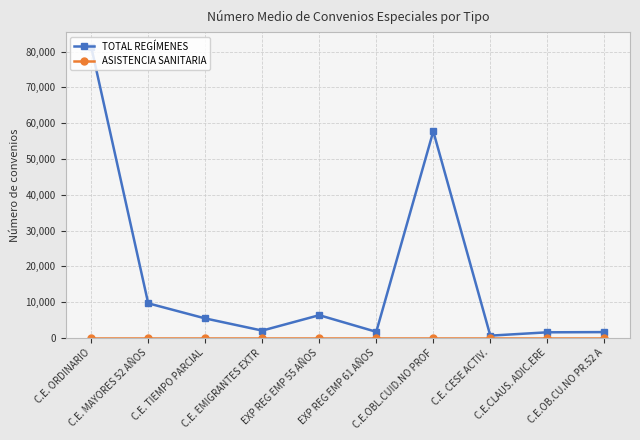

Which category has the lowest value in the TOTAL REGÍMENES series?

C.E. CESE ACTIV.